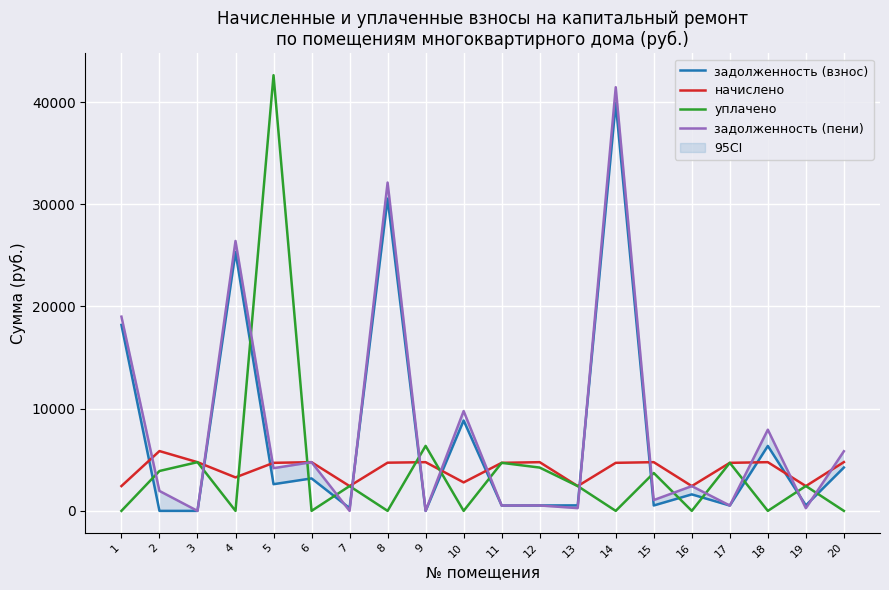

At which label does задолженность (взнос) first exceed 1614?

1